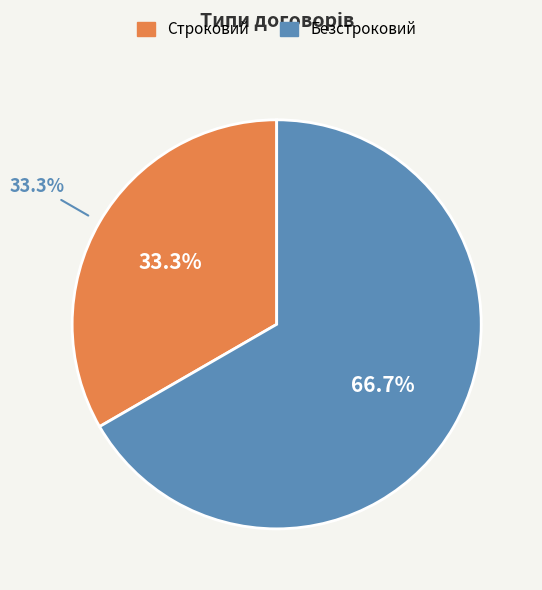

The Безстроковий slice represents 77% of the pie. True or false?

False